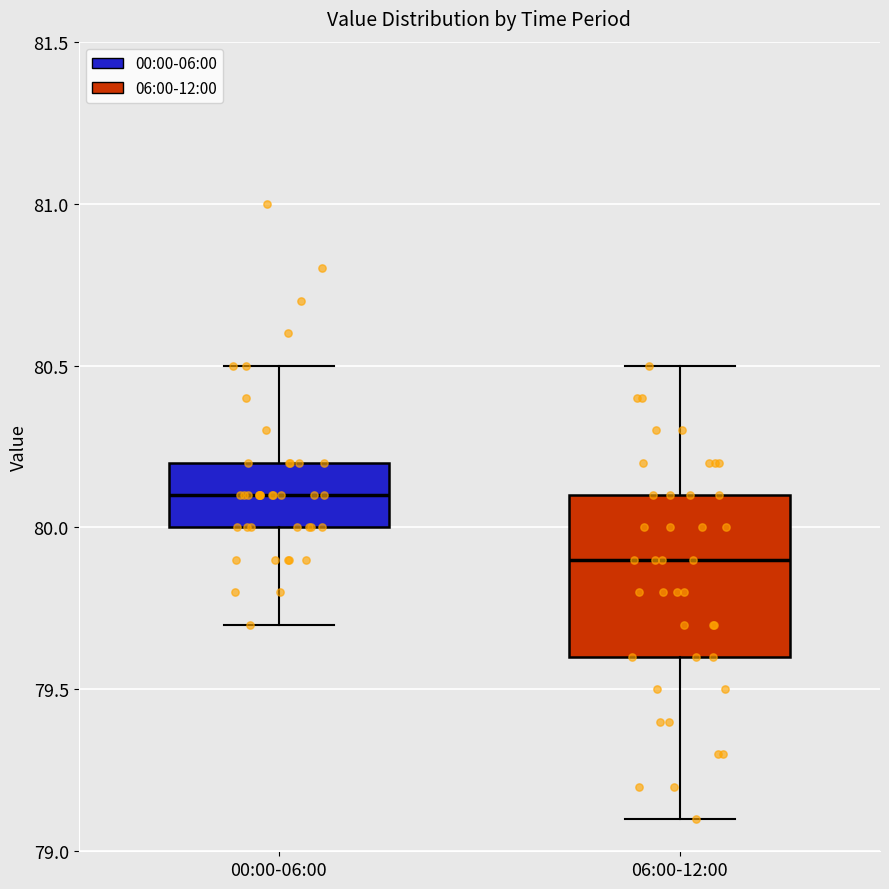

Where does the upper whisker of the box for 00:00-06:00 end on the y-axis? The values are not printed on the chart, so give them approximately, as read against the axis.

80.5